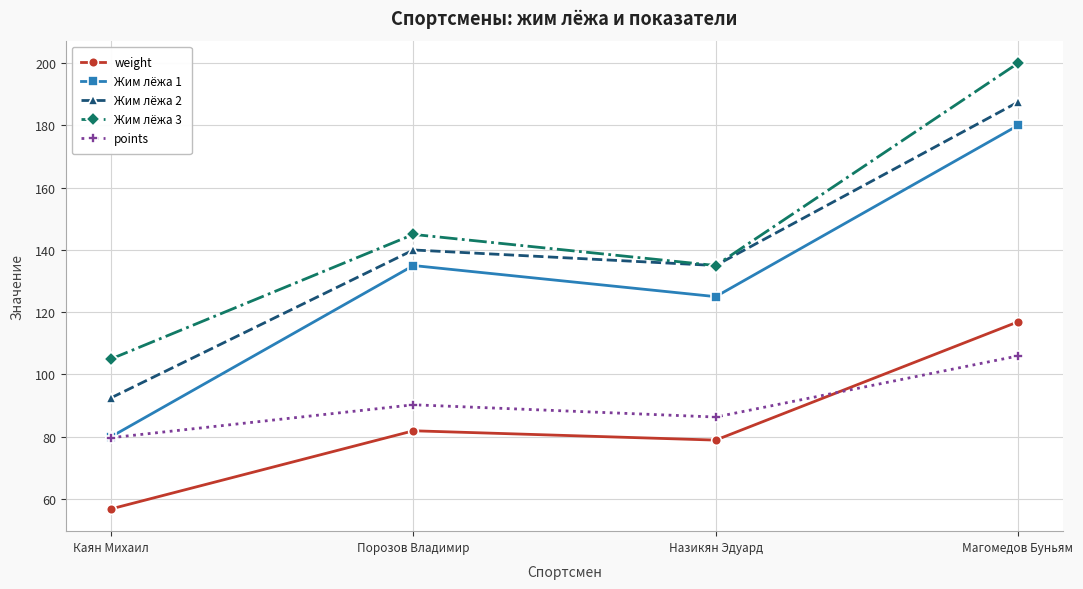

What is the greatest value displayed?

200.0